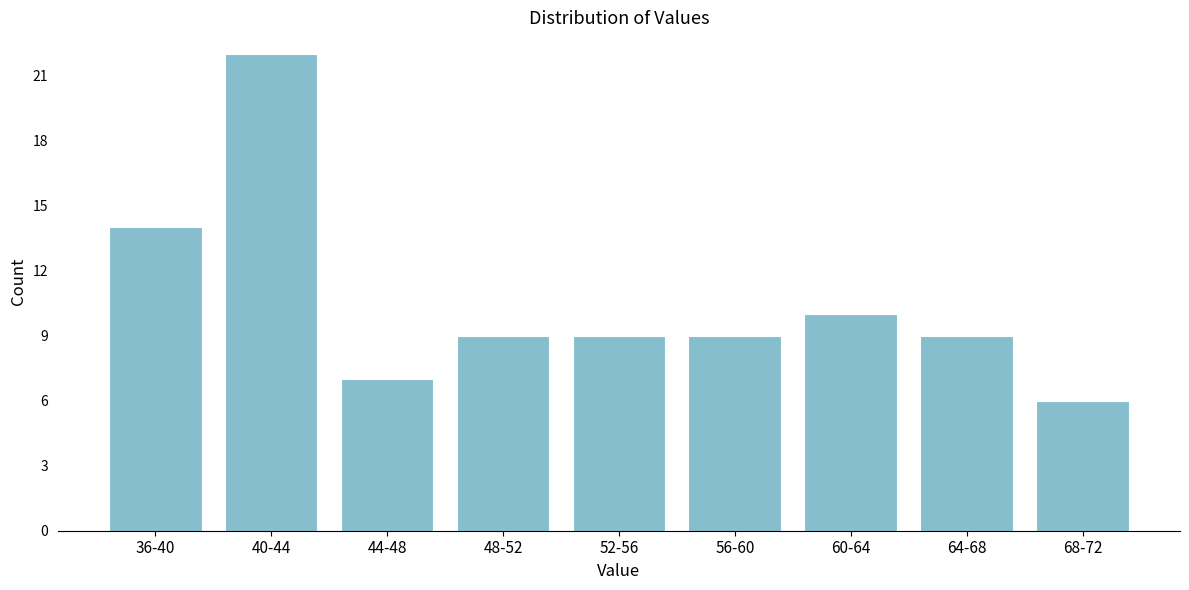

Reading left to right, list all the values displayed in this chart.

14	22	7	9	9	9	10	9	6